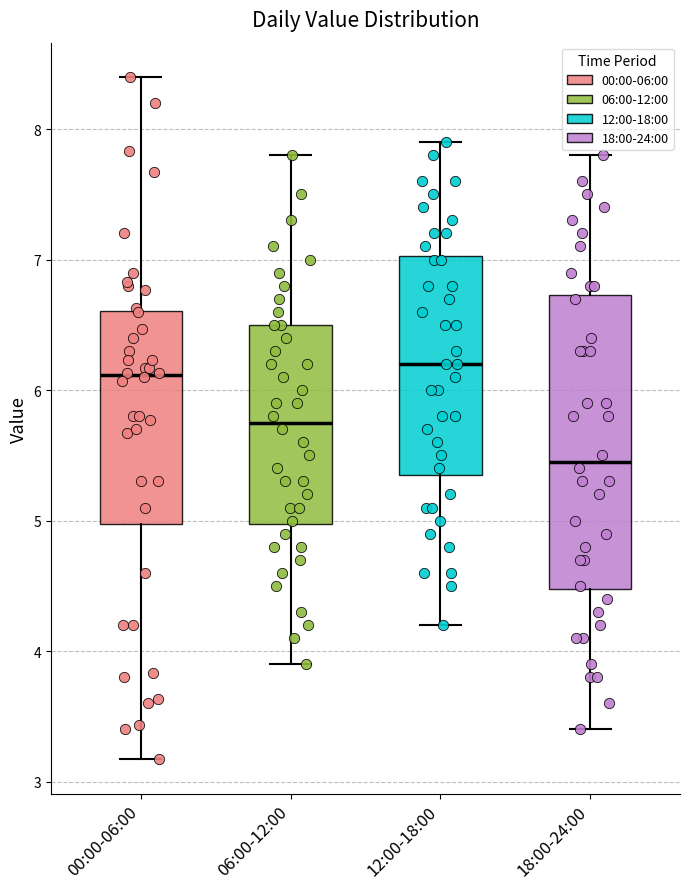

Which box is the tallest, from its lower edge to its upper edge?

18:00-24:00